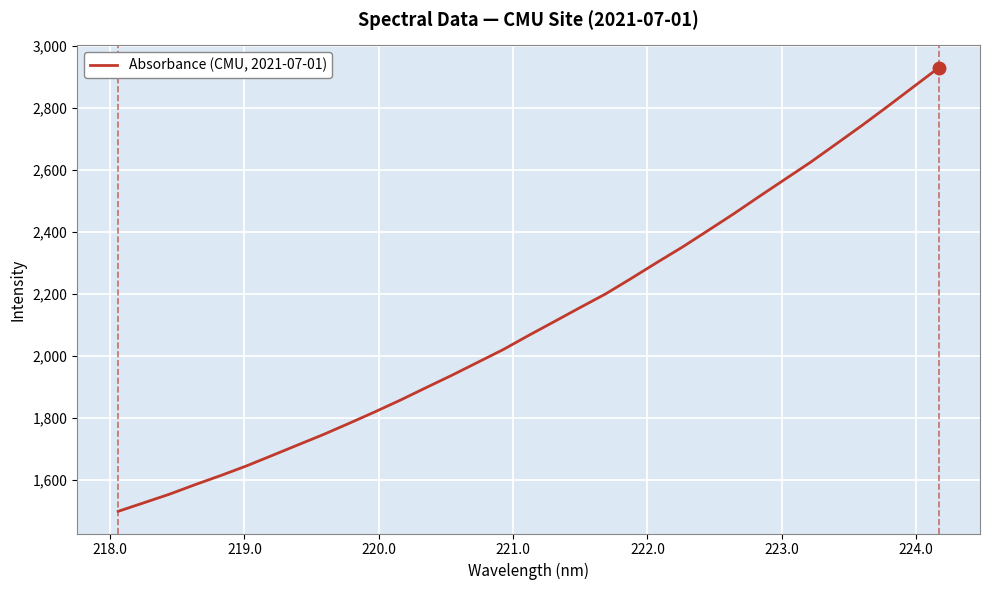

How many series are shown in this chart?

1